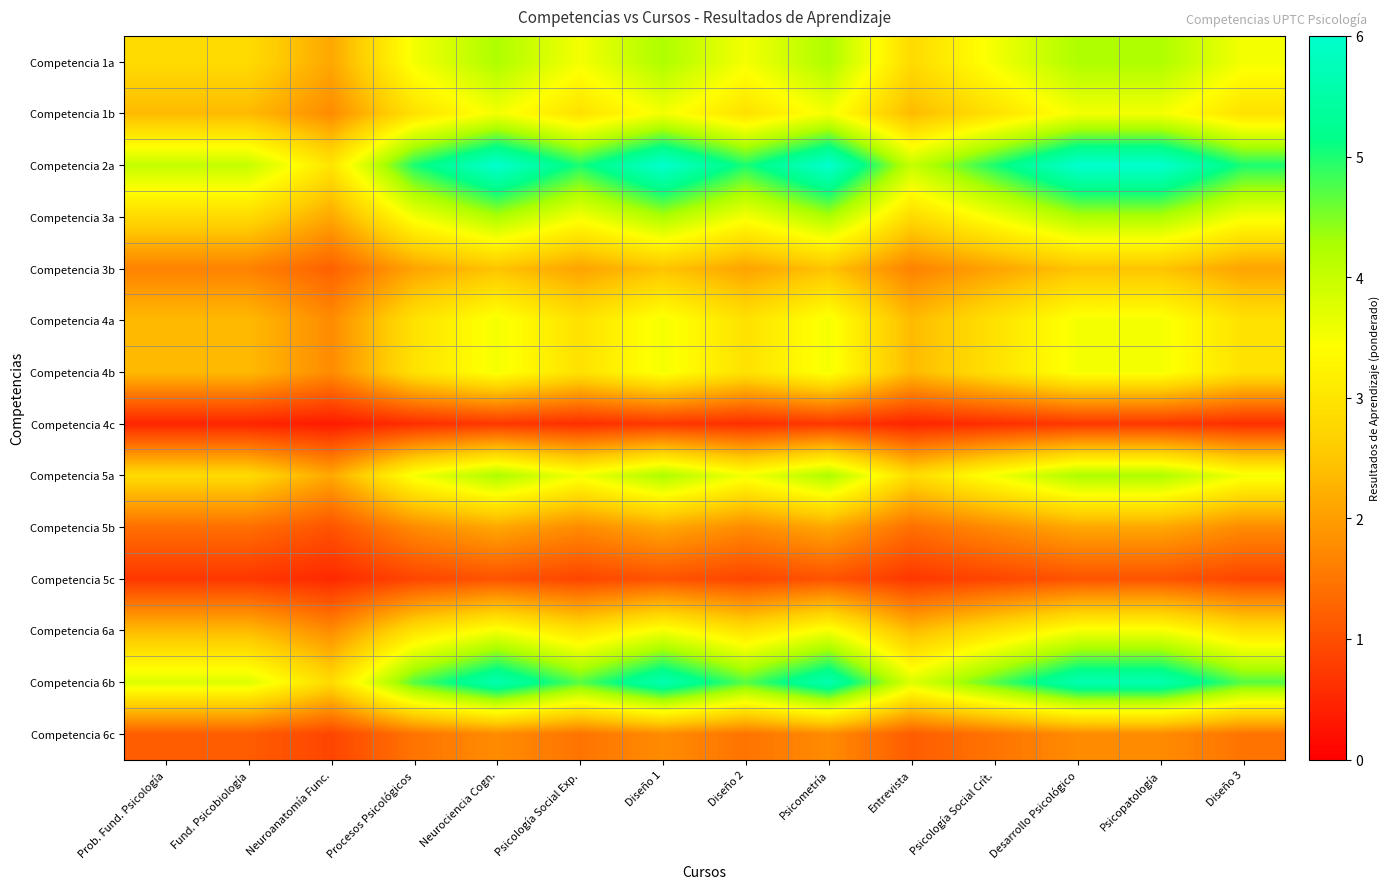

Between Psicología Social Crít. and Entrevista, which is larger?

Psicología Social Crít.